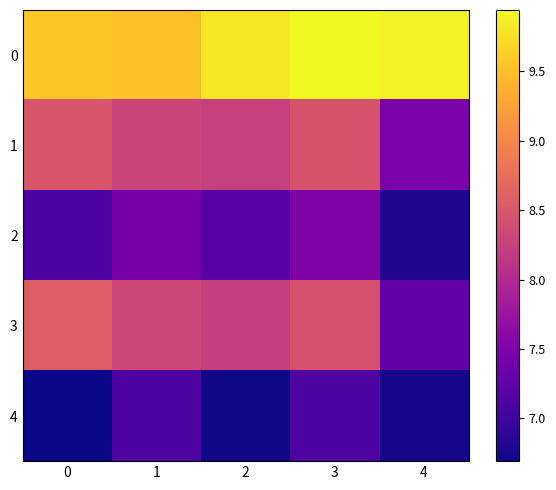

At which category is the sum across all series the highest?

3